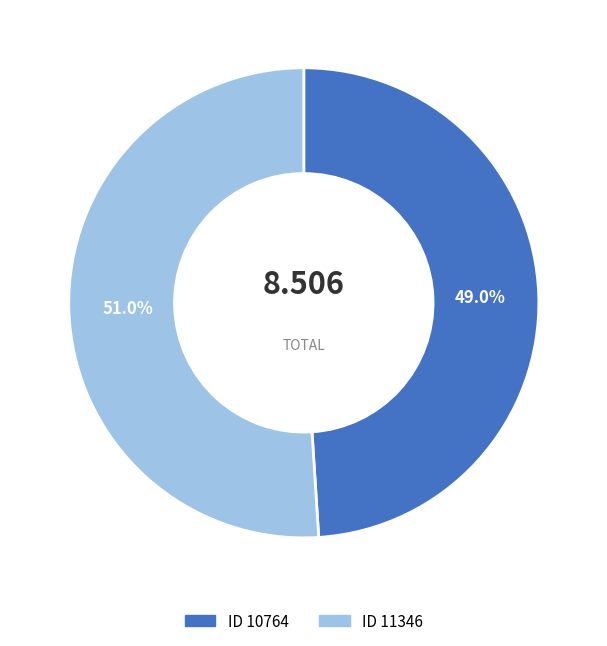

Is there a majority slice in this chart?

Yes